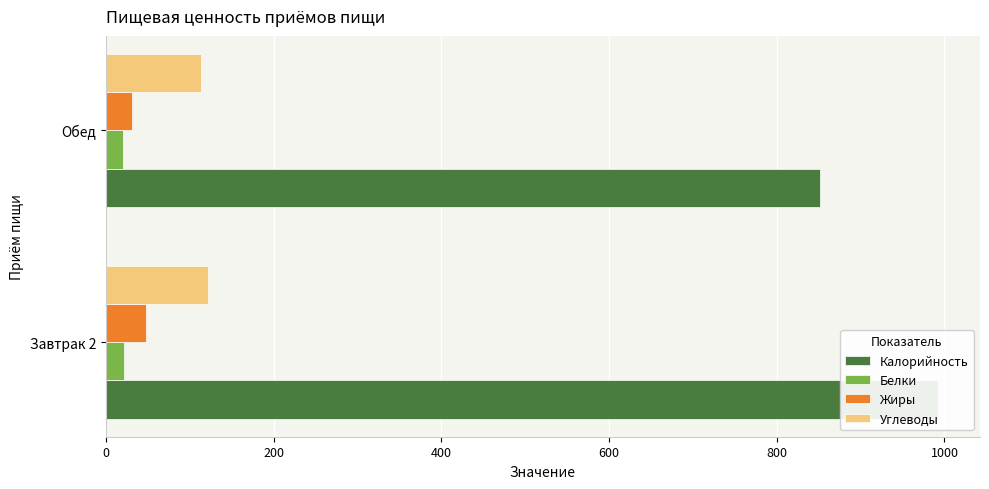

Does the chart contain stacked bars?

No